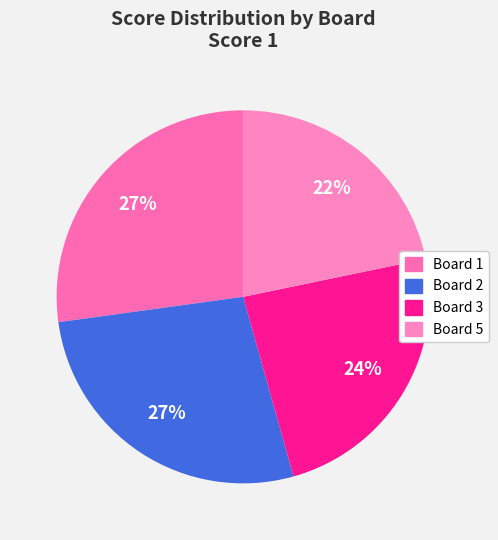

How many slices are in this pie chart?

4